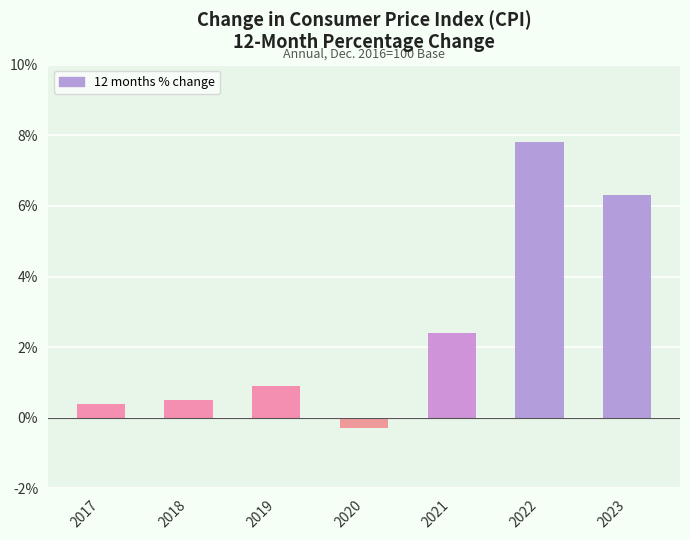

What is the change in value from 2017 to 2019?

+0.5